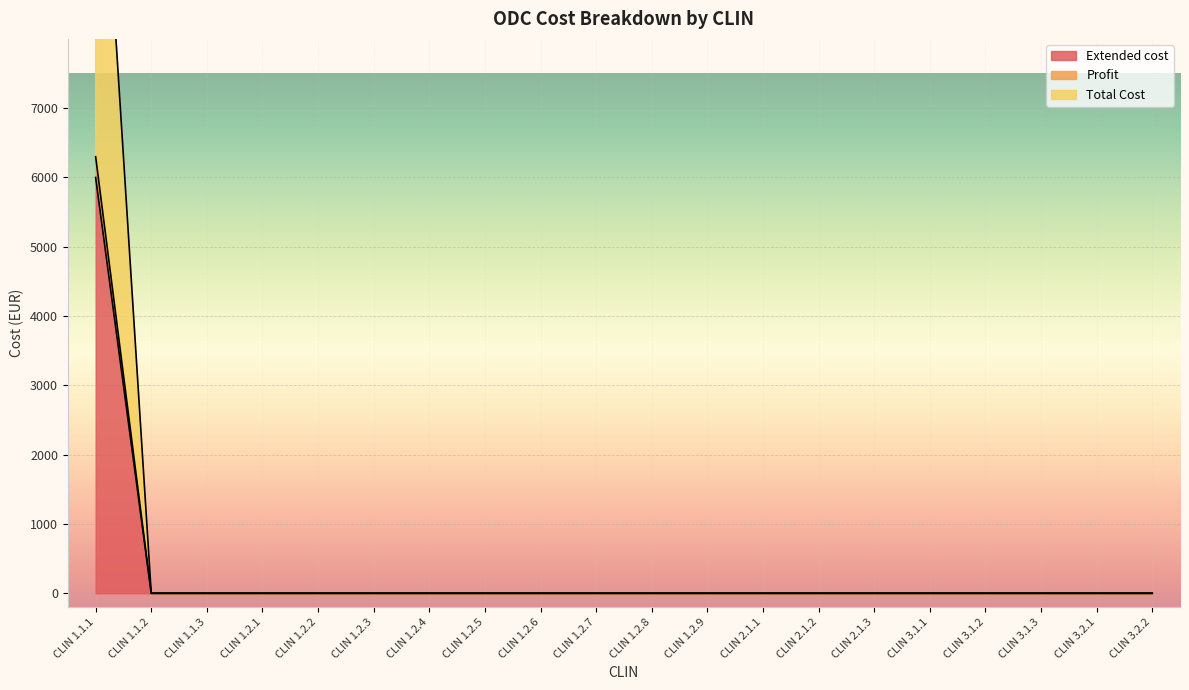

How many distinct data groups are displayed?

3